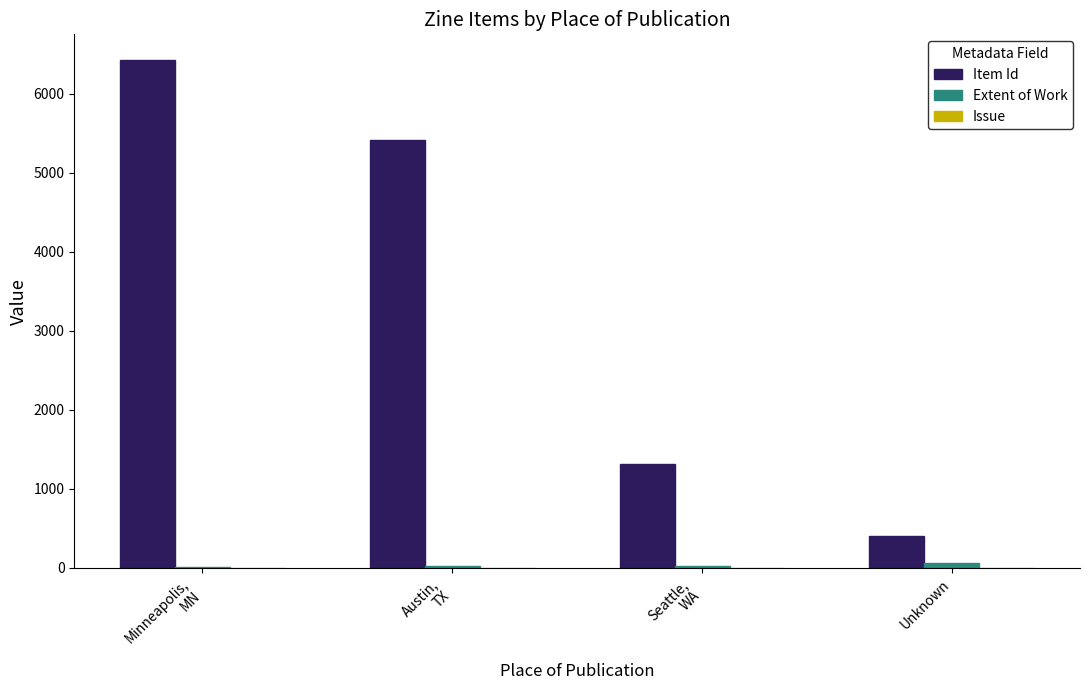

Which series has the widest spread of values?

Item Id